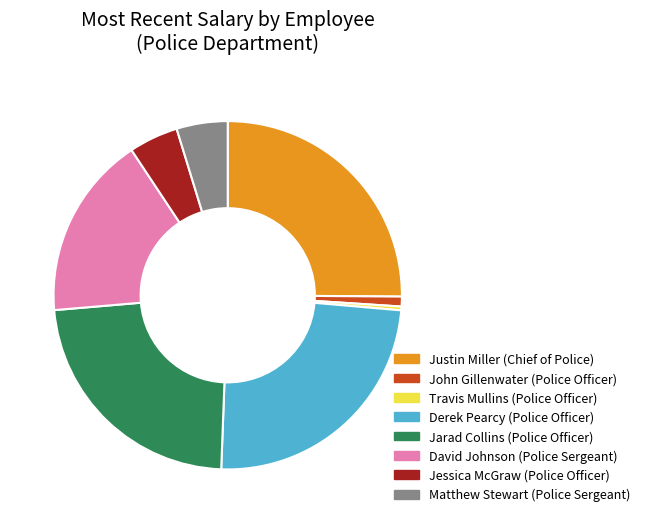

The Jessica McGraw (Police Officer) slice represents 5% of the pie. True or false?

True